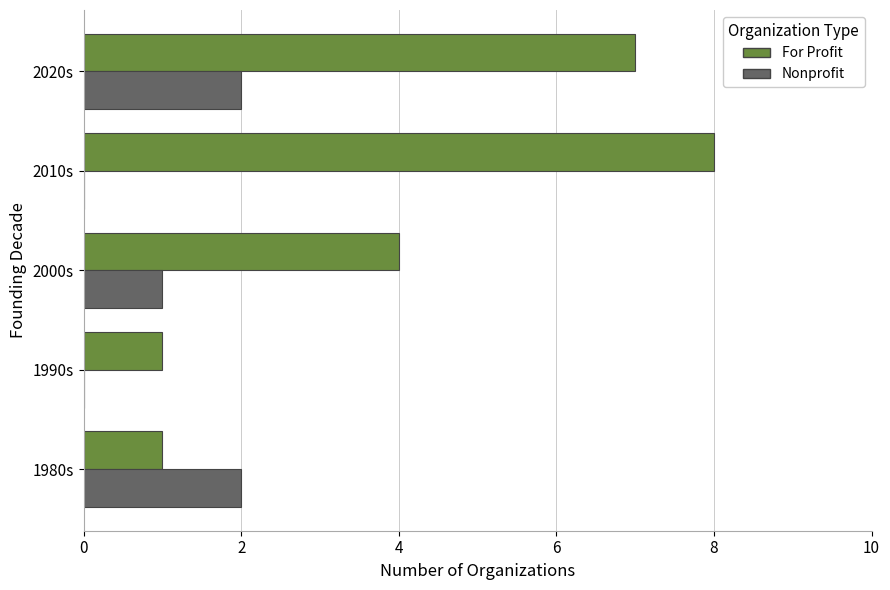

Is it true that For Profit equals 5 at 2010s?

False